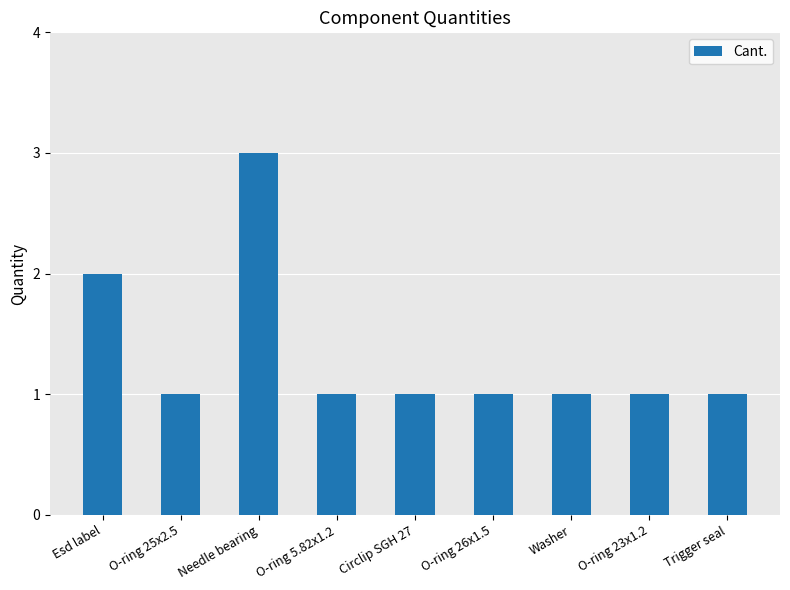

What is the average value?

1